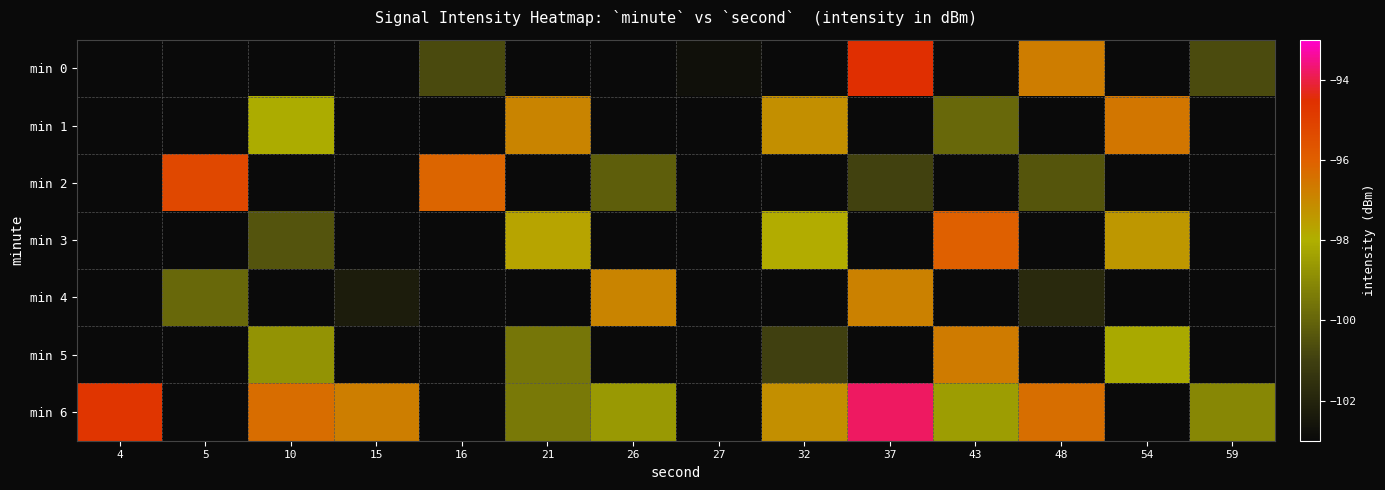

Where is min 6 nearest to the value -96?

10